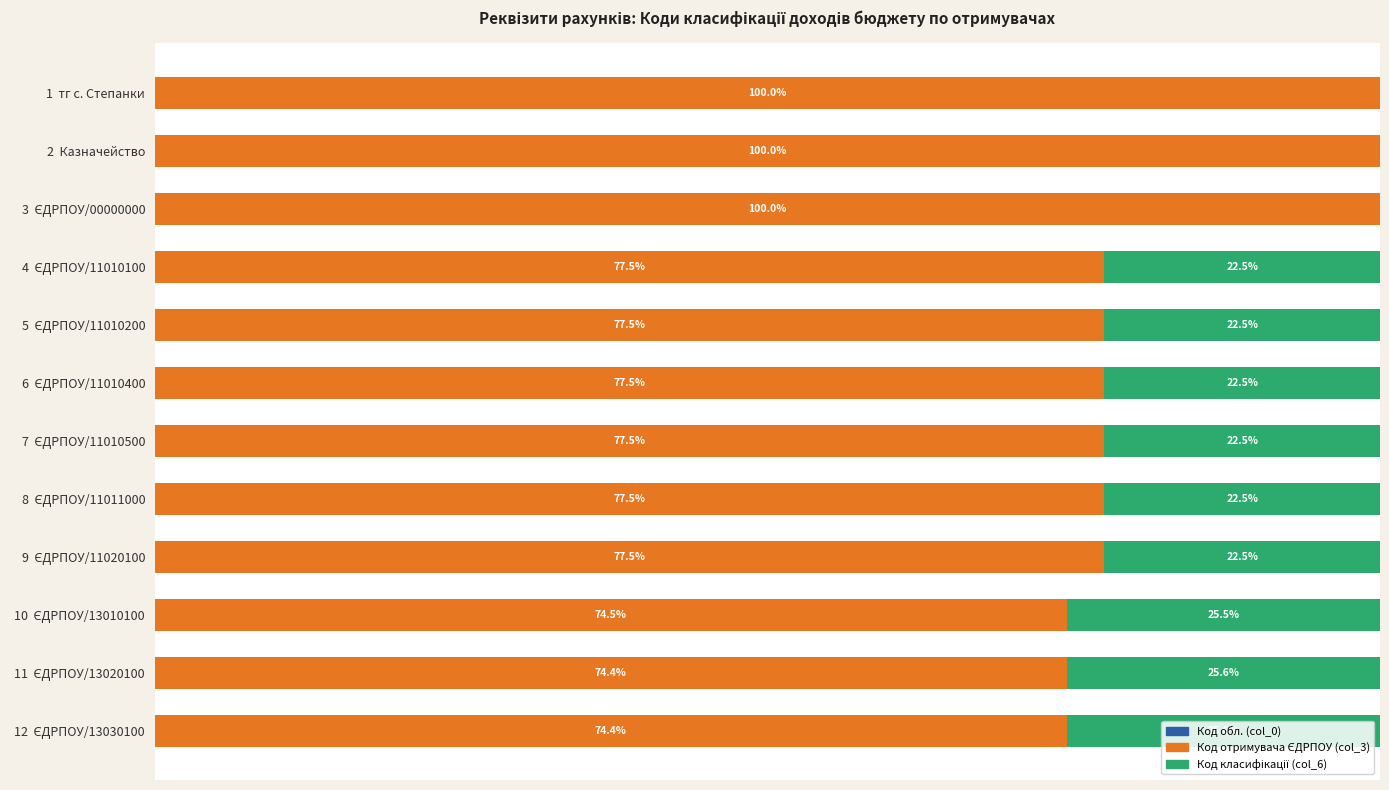

Which series has the largest total across all categories?

Код отримувача ЄДРПОУ (col_3)